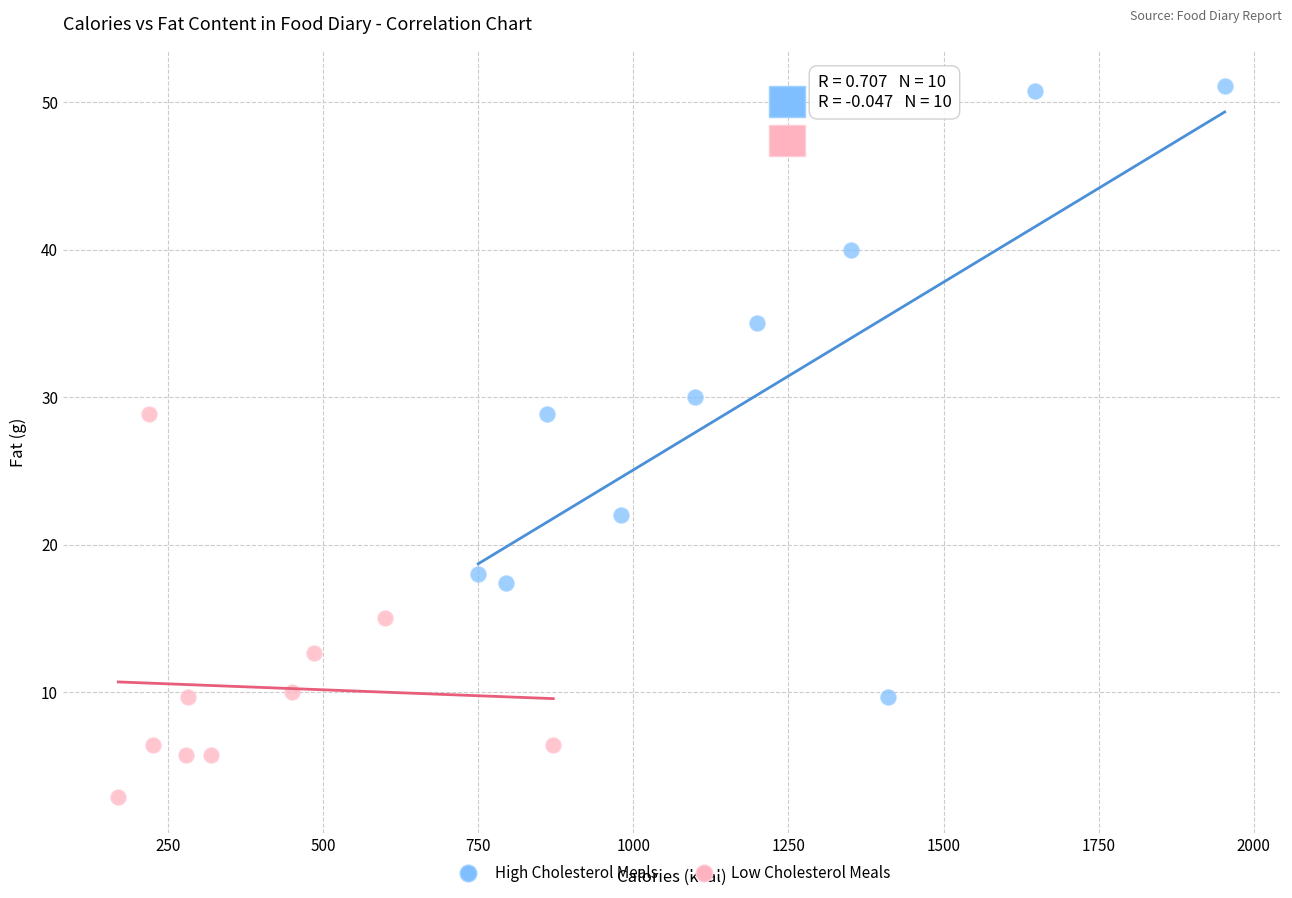

Which series contains the highest Y value?

High Cholesterol Meals